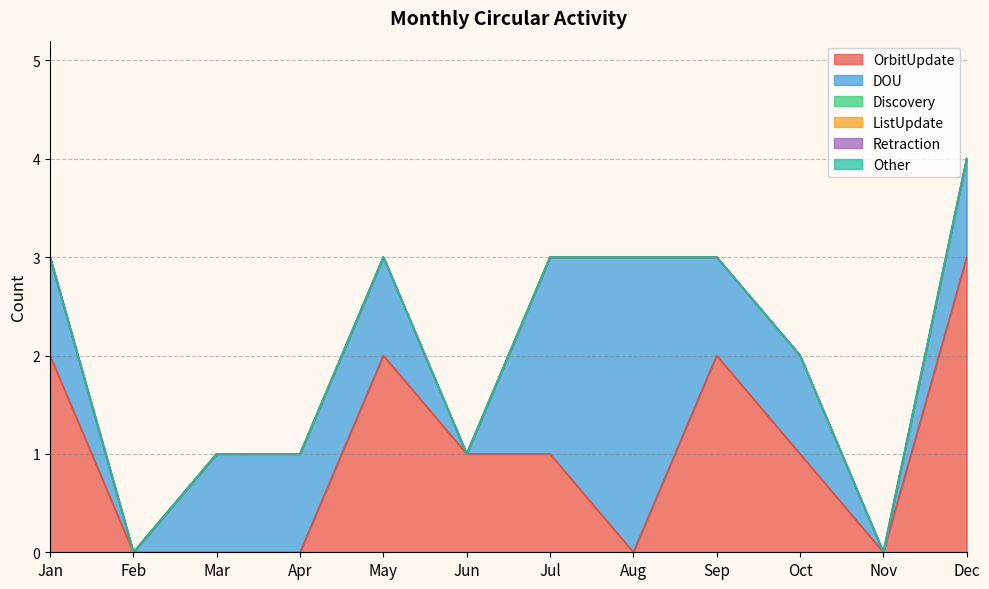

Which series has the largest total across all categories?

OrbitUpdate